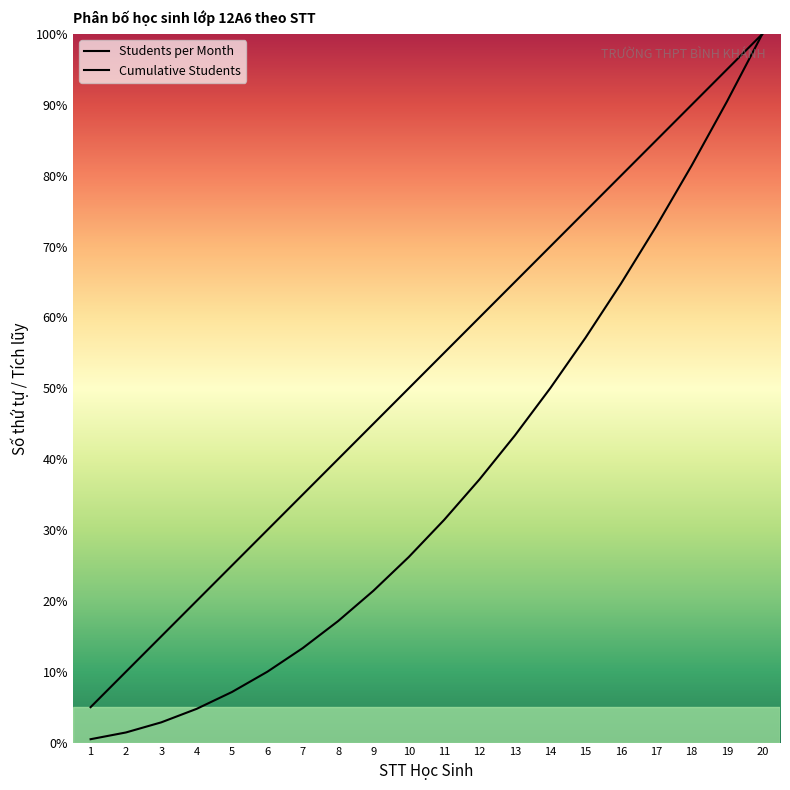

Reading left to right, extract all data points from this chart.

Students per Month: 5.0	10.0	15.0	20.0	25.0	30.0	35.0	40.0	45.0	50.0	55.0	60.0	65.0	70.0	75.0	80.0	85.0	90.0	95.0	100.0
Cumulative Students: 0.5	1.4	2.9	4.8	7.1	10.0	13.3	17.1	21.4	26.2	31.4	37.1	43.3	50.0	57.1	64.8	72.9	81.4	90.5	100.0